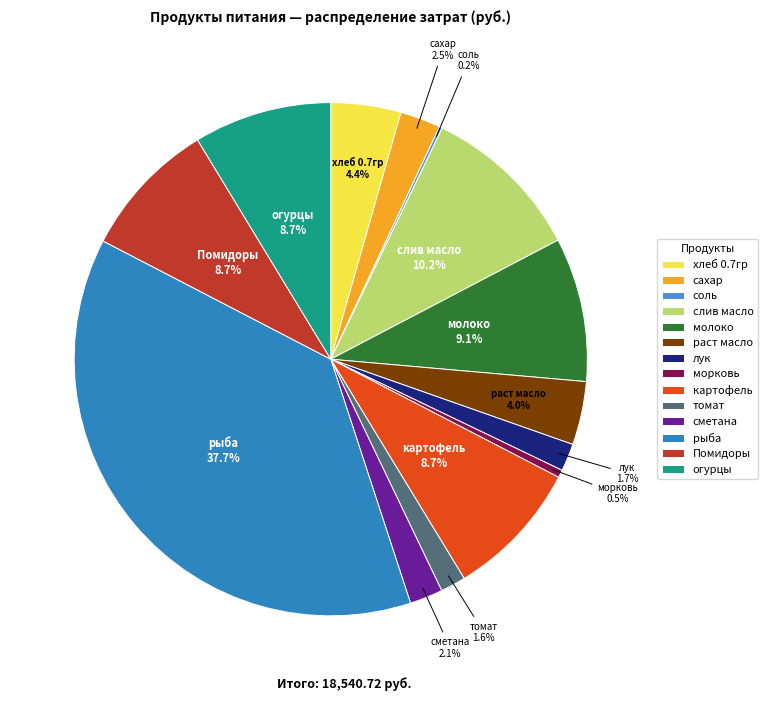

Between томат and картофель, which is larger?

картофель